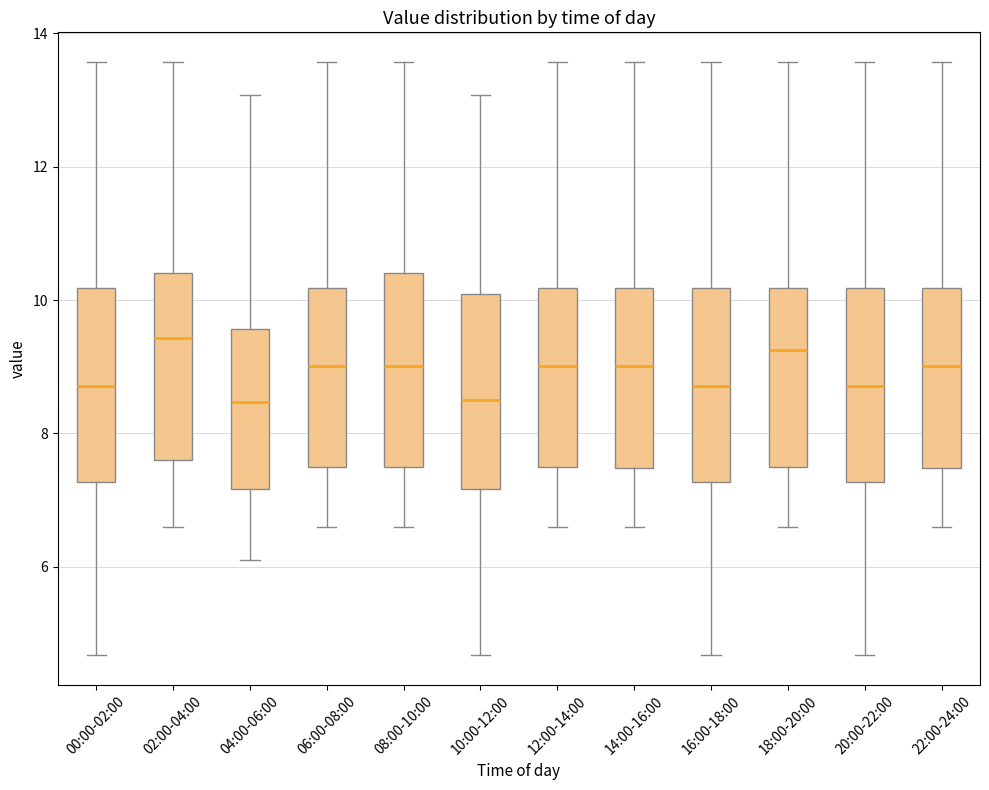

Reading left to right, transcribe this box plot: for each box, give where its median line is, the range the box spans, and where its two whiskers end, as read against the y-axis. The values are not printed on the chart, so give them approximately, as read against the axis.

00:00-02:00: median 8.8, box 7.2 to 10.2, whiskers 4.6 to 13.6
02:00-04:00: median 9.4, box 7.6 to 10.4, whiskers 6.6 to 13.6
04:00-06:00: median 8.4, box 7.2 to 9.6, whiskers 6.2 to 13.0
06:00-08:00: median 9.0, box 7.6 to 10.2, whiskers 6.6 to 13.6
08:00-10:00: median 9.0, box 7.6 to 10.4, whiskers 6.6 to 13.6
10:00-12:00: median 8.6, box 7.2 to 10.0, whiskers 4.6 to 13.0
12:00-14:00: median 9.0, box 7.6 to 10.2, whiskers 6.6 to 13.6
14:00-16:00: median 9.0, box 7.4 to 10.2, whiskers 6.6 to 13.6
16:00-18:00: median 8.8, box 7.2 to 10.2, whiskers 4.6 to 13.6
18:00-20:00: median 9.2, box 7.6 to 10.2, whiskers 6.6 to 13.6
20:00-22:00: median 8.8, box 7.2 to 10.2, whiskers 4.6 to 13.6
22:00-24:00: median 9.0, box 7.4 to 10.2, whiskers 6.6 to 13.6